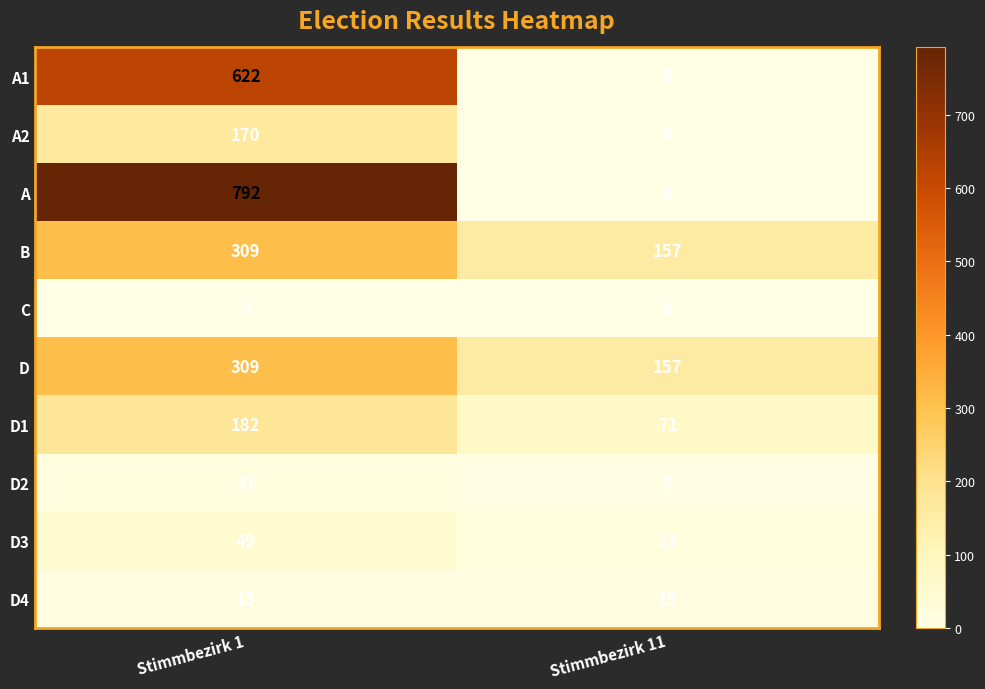

What is the total value across all series at Stimmbezirk 11?

432